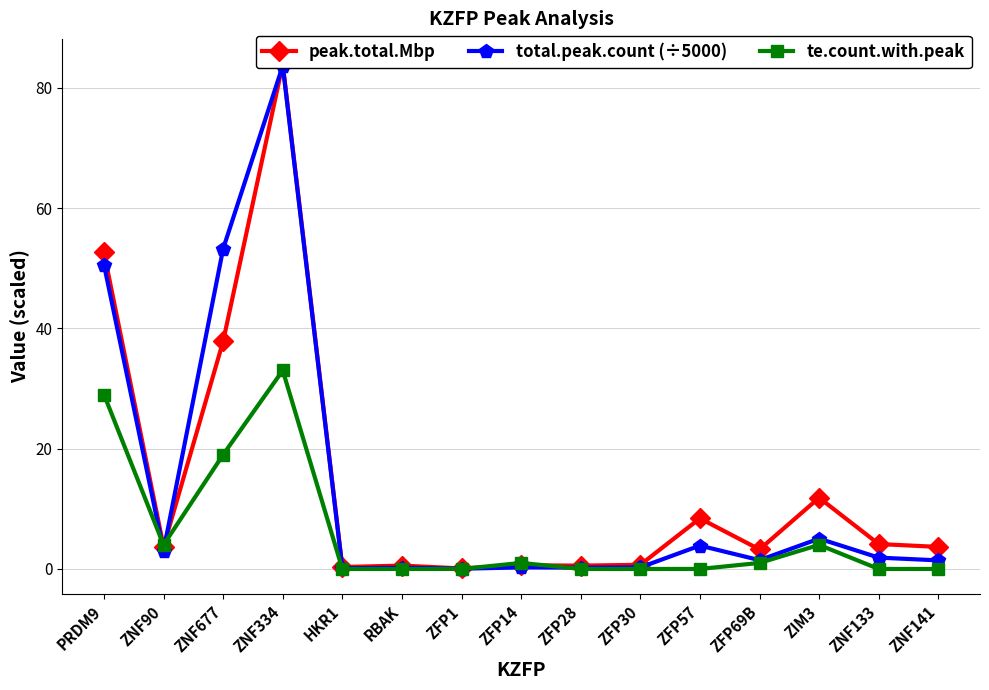

Reading right to left, transcribe all the data shown in this chart.

peak.total.Mbp: ZNF141=3.7	ZNF133=4.1	ZIM3=11.8	ZFP69B=3.2	ZFP57=8.4	ZFP30=0.7	ZFP28=0.6	ZFP14=0.6	ZFP1=0.1	RBAK=0.6	HKR1=0.3	ZNF334=83.9	ZNF677=37.9	ZNF90=3.7	PRDM9=52.6
total.peak.count (÷5000): ZNF141=1.4	ZNF133=1.9	ZIM3=5.0	ZFP69B=1.5	ZFP57=3.9	ZFP30=0.3	ZFP28=0.2	ZFP14=0.3	ZFP1=0.0	RBAK=0.2	HKR1=0.1	ZNF334=83.6	ZNF677=53.2	ZNF90=3.0	PRDM9=50.6
te.count.with.peak: ZNF141=0.0	ZNF133=0.0	ZIM3=4.0	ZFP69B=1.0	ZFP57=0.0	ZFP30=0.0	ZFP28=0.0	ZFP14=1.0	ZFP1=0.0	RBAK=0.0	HKR1=0.0	ZNF334=33.0	ZNF677=19.0	ZNF90=4.0	PRDM9=29.0